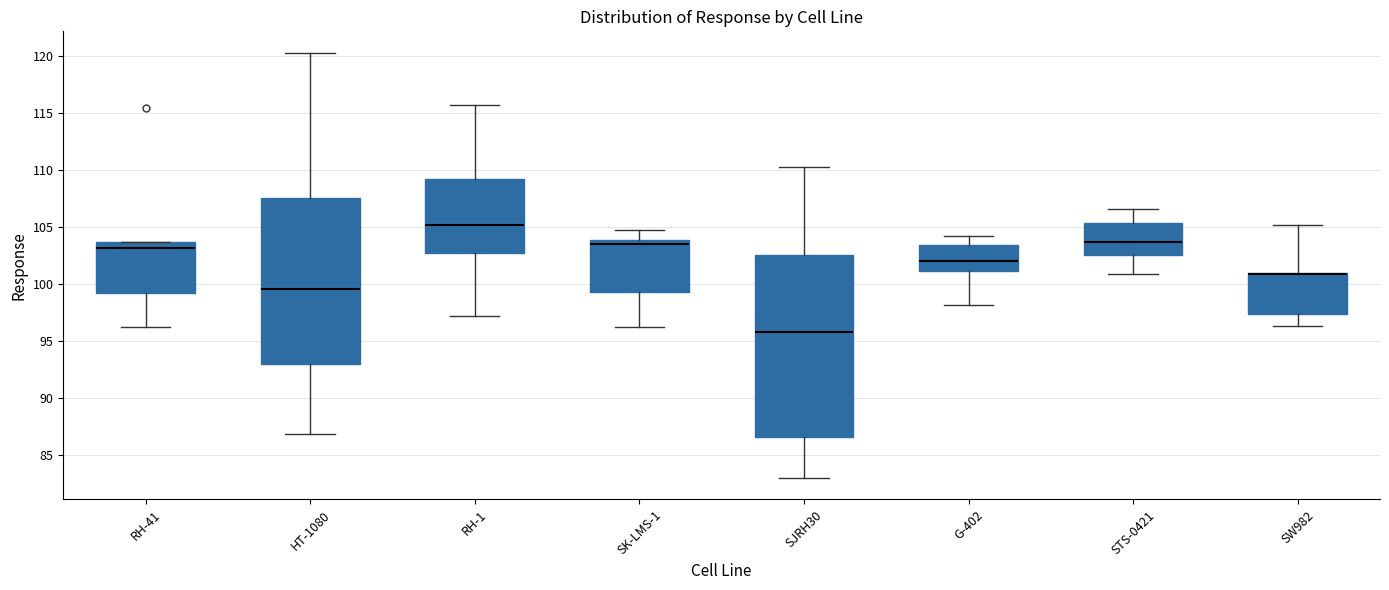

Which box is the tallest, from its lower edge to its upper edge?

SJRH30